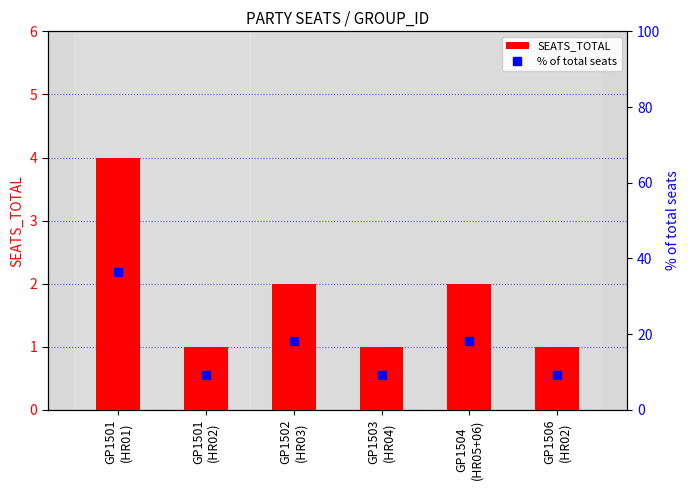

Which series has the largest total across all categories?

% of total seats